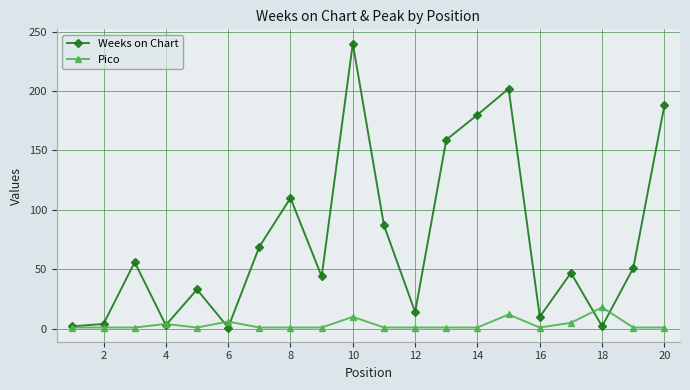

Which series ends up on top after the final intersection of Weeks on Chart and Pico?

Weeks on Chart